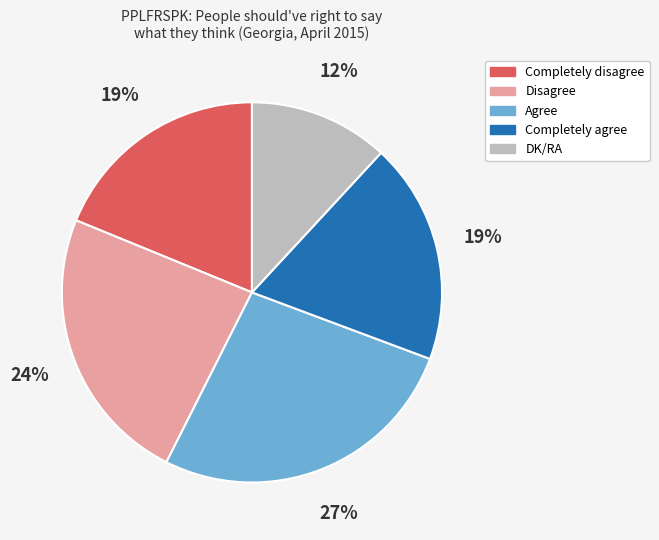

The DK/RA slice represents 12% of the pie. True or false?

True